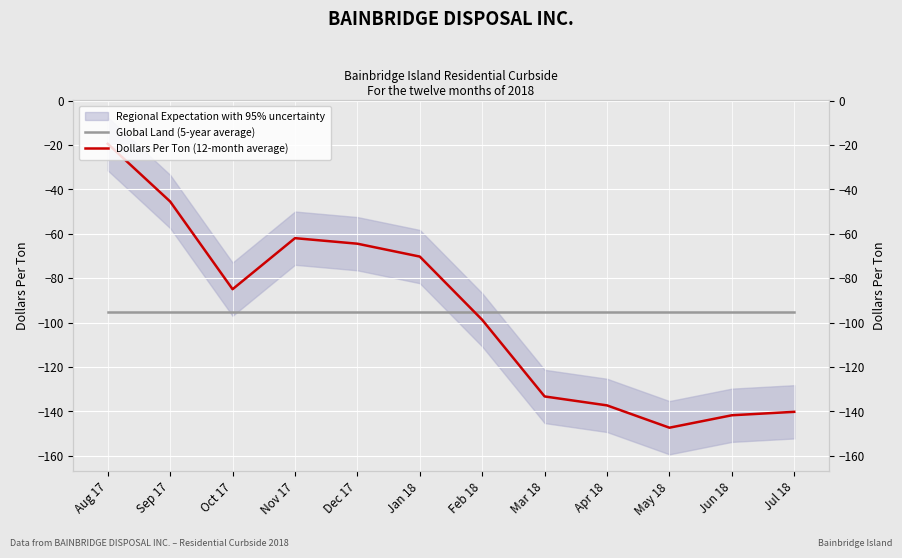

Which category has the lowest value across all series?

May 18